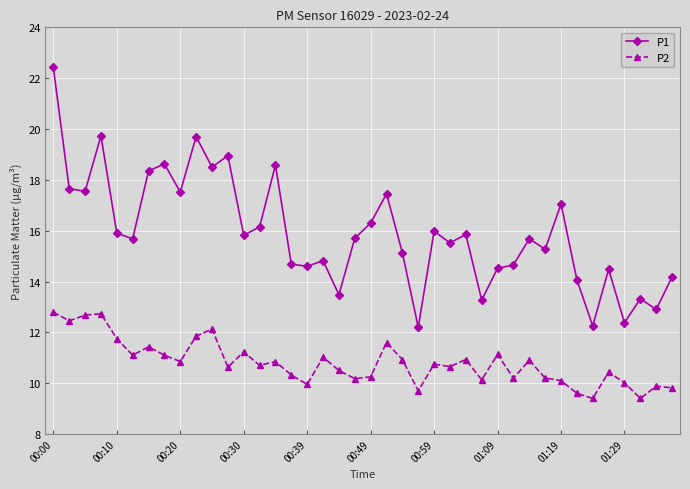

True or false: P2 has more than 0 points higher than both neighbors.

True